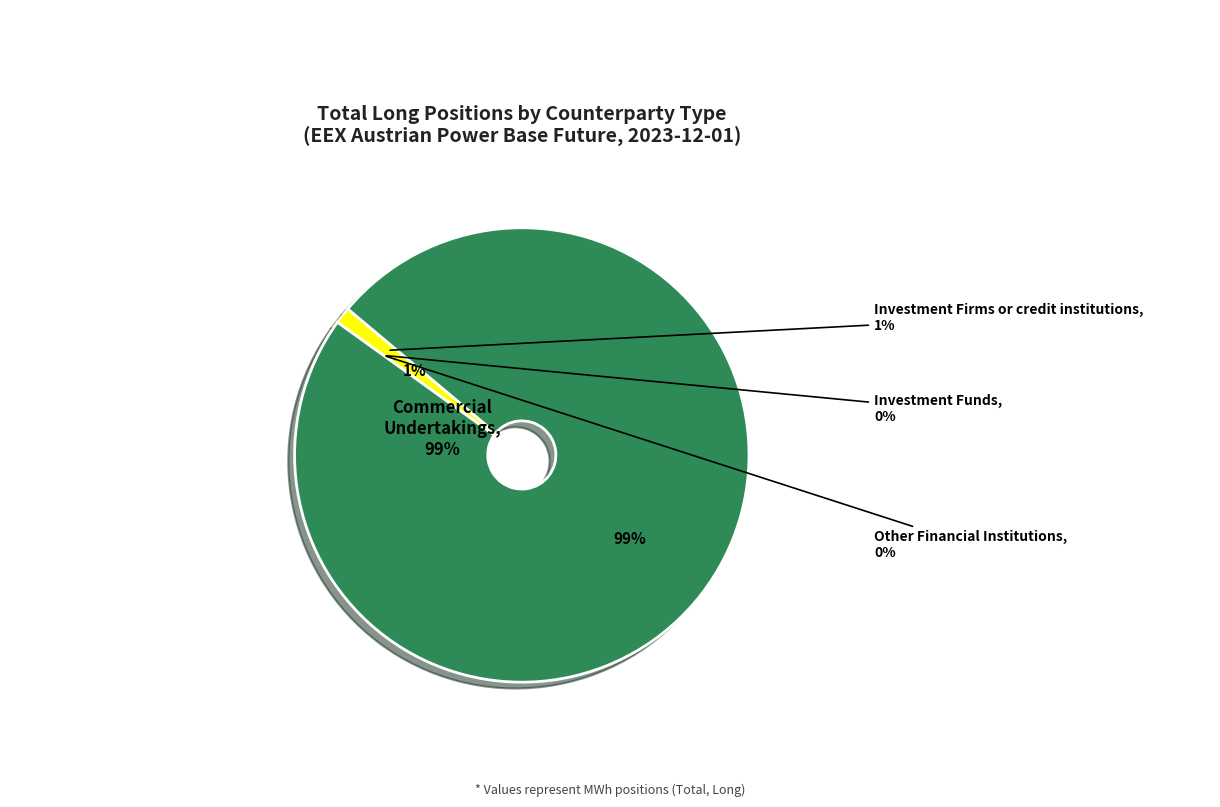

How many segments does this pie chart have?

4